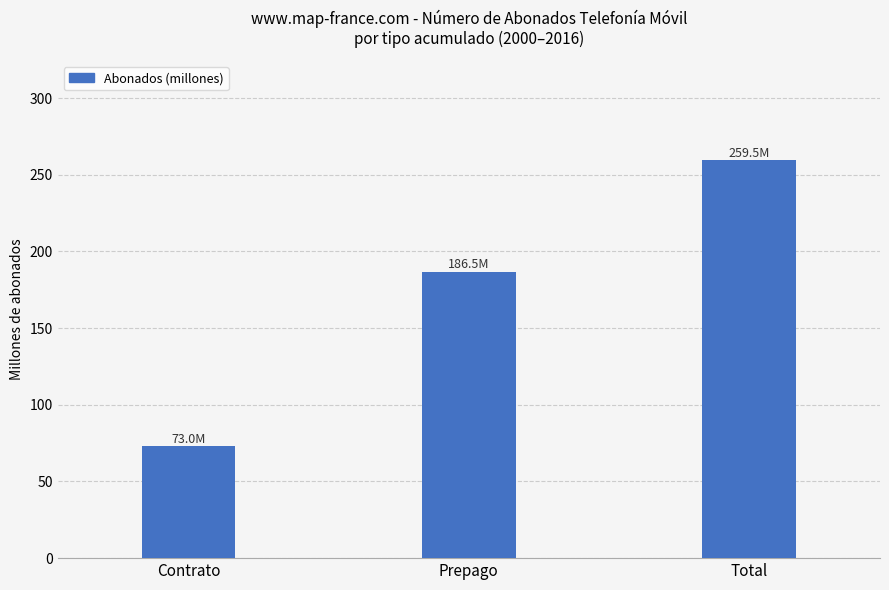

What is the value of the 3rd bar from the left?

259.5